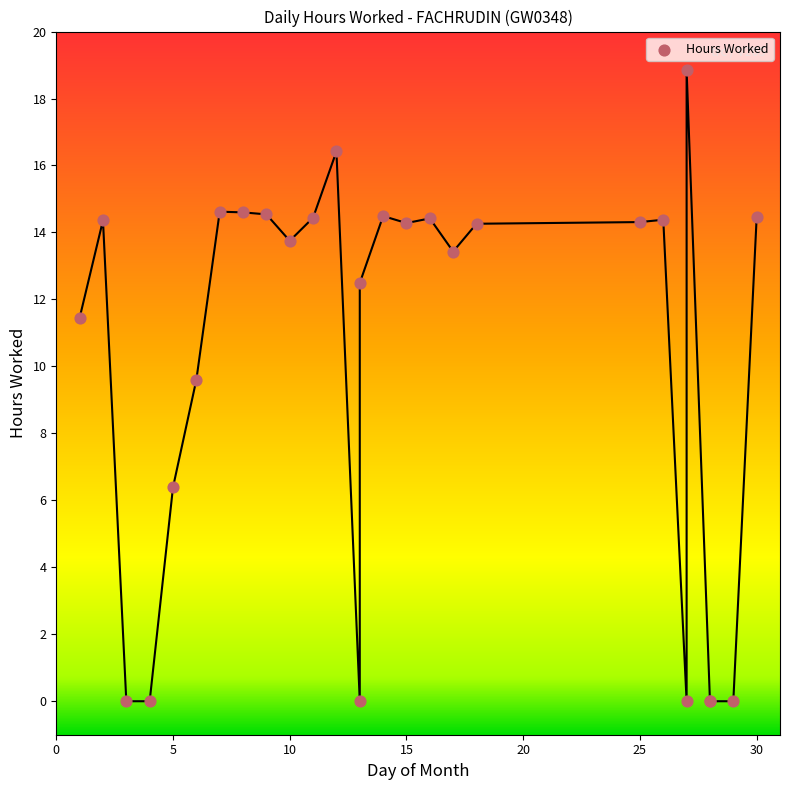

What Y value in the scatter plot is closest to 9?

9.6